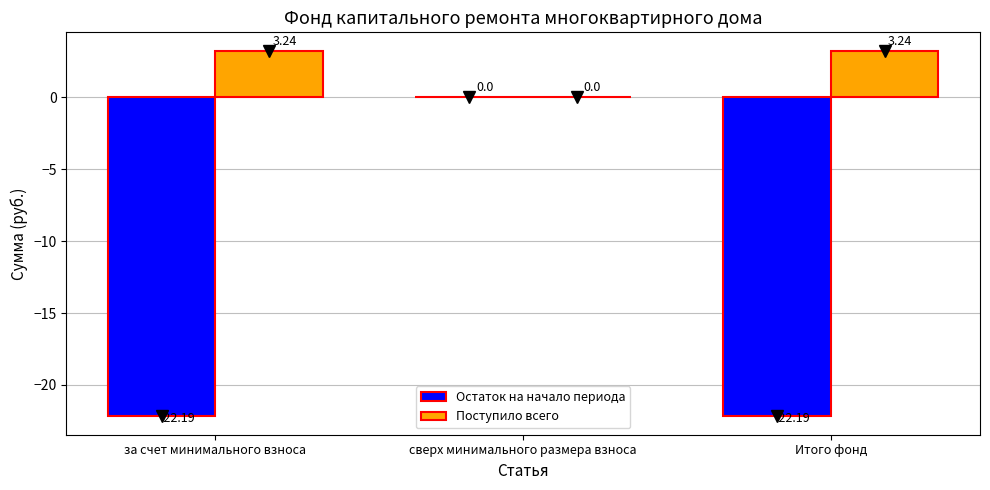

How many groups of bars are there?

3